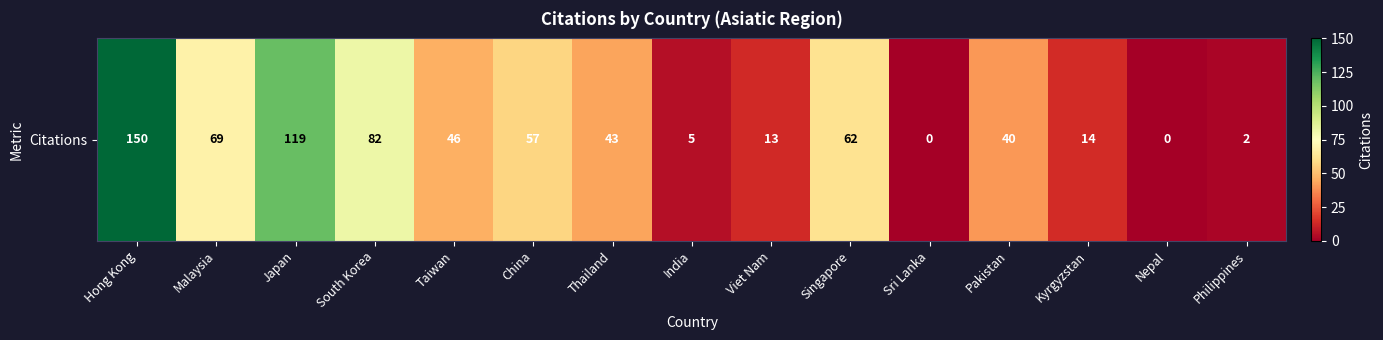

Read the value at Singapore.

62